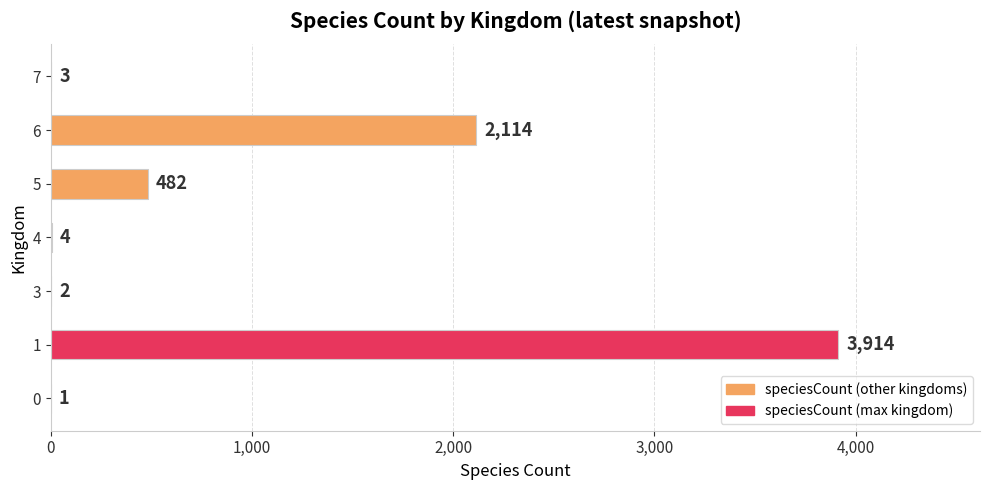

Is it true that the value at 0 is 1?

True